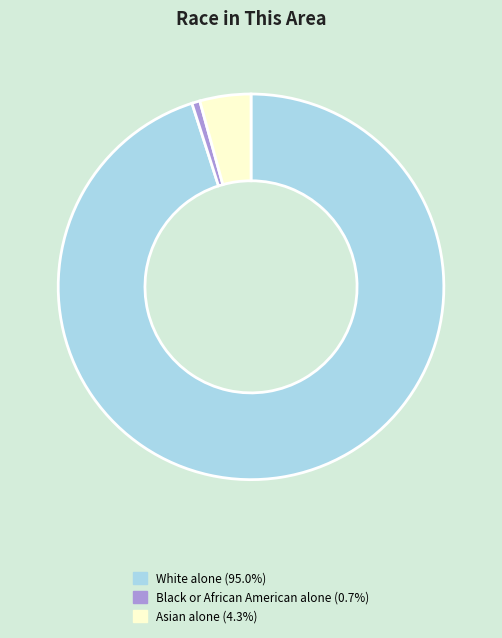

Is there a majority slice in this chart?

Yes